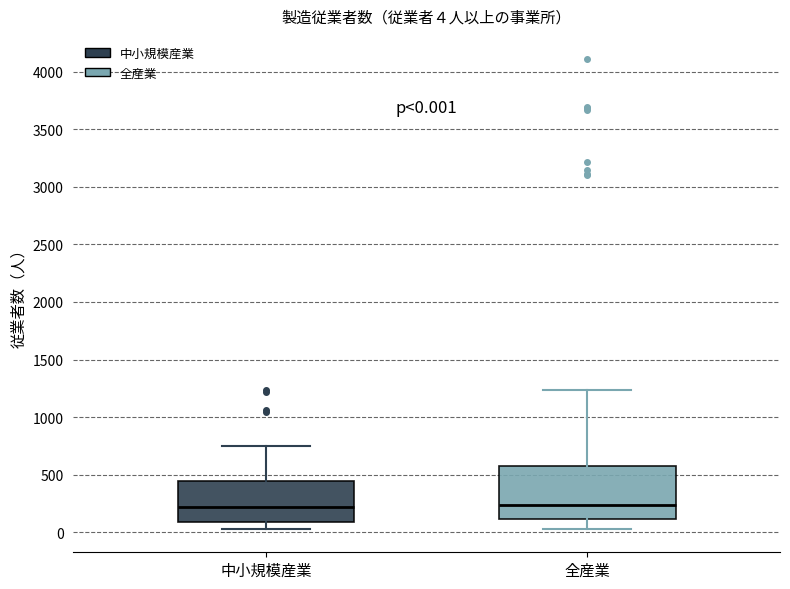

Which box is the tallest, from its lower edge to its upper edge?

全産業